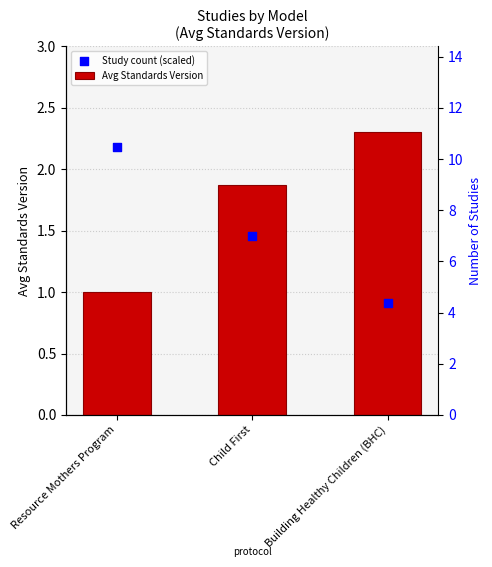

At how many categories does at least one series exceed 1?

3